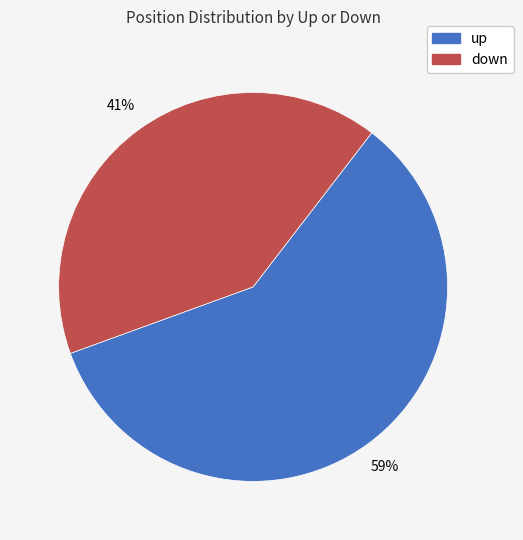

The up slice represents 54% of the pie. True or false?

False